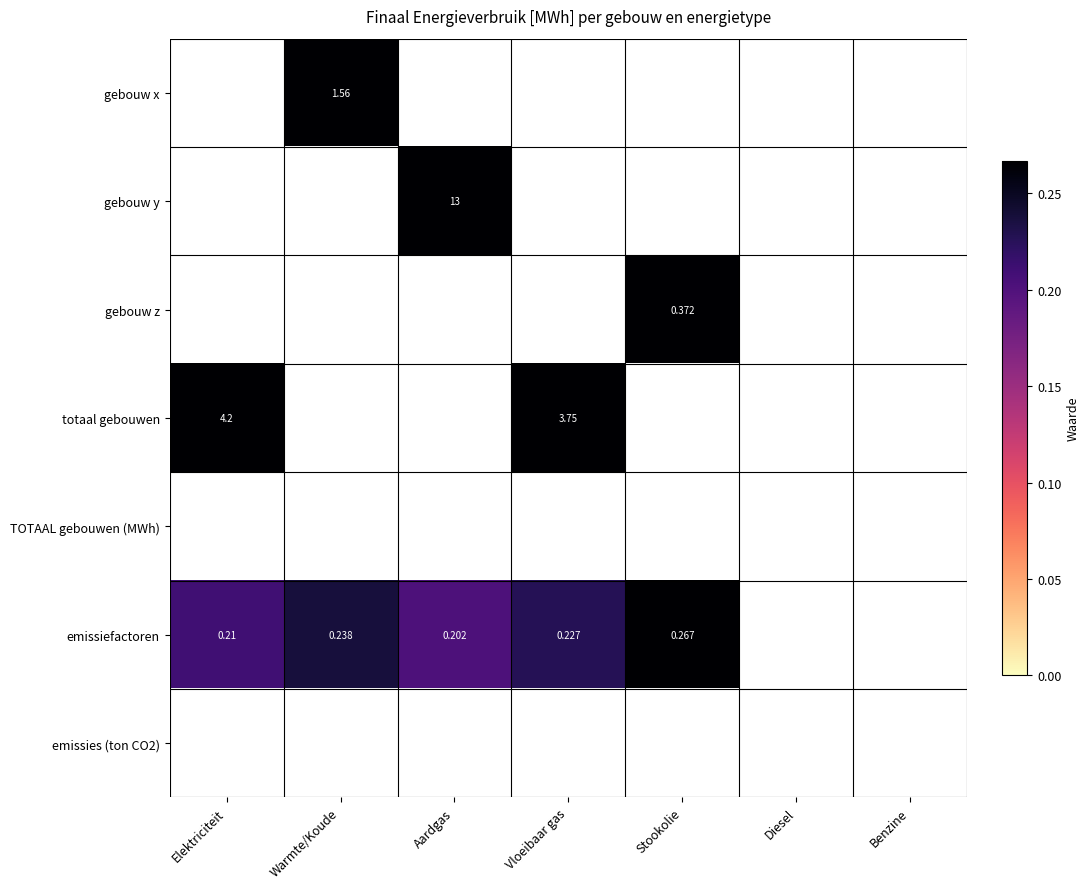

True or false: gebouw y has a value of -7.7 at Stookolie.

False